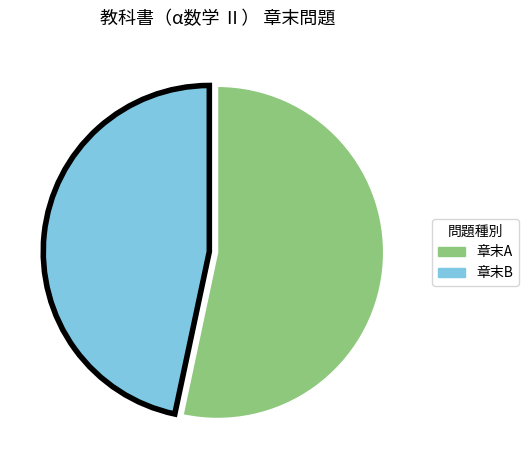

Which category has the biggest portion of the pie?

章末A